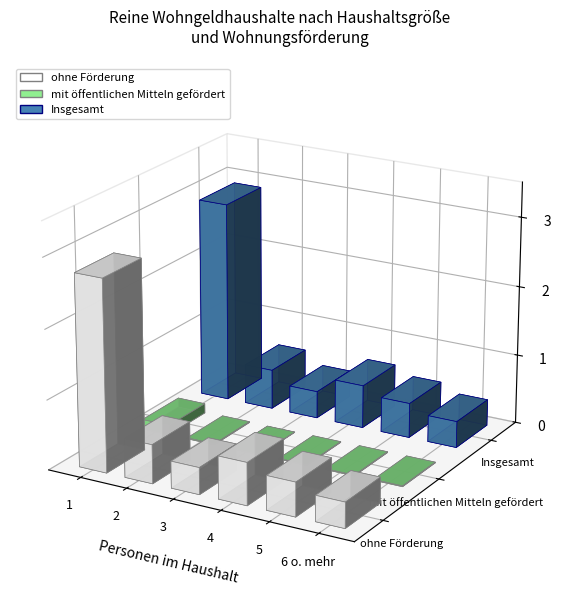

Which has a higher value, 1 or 5?

1